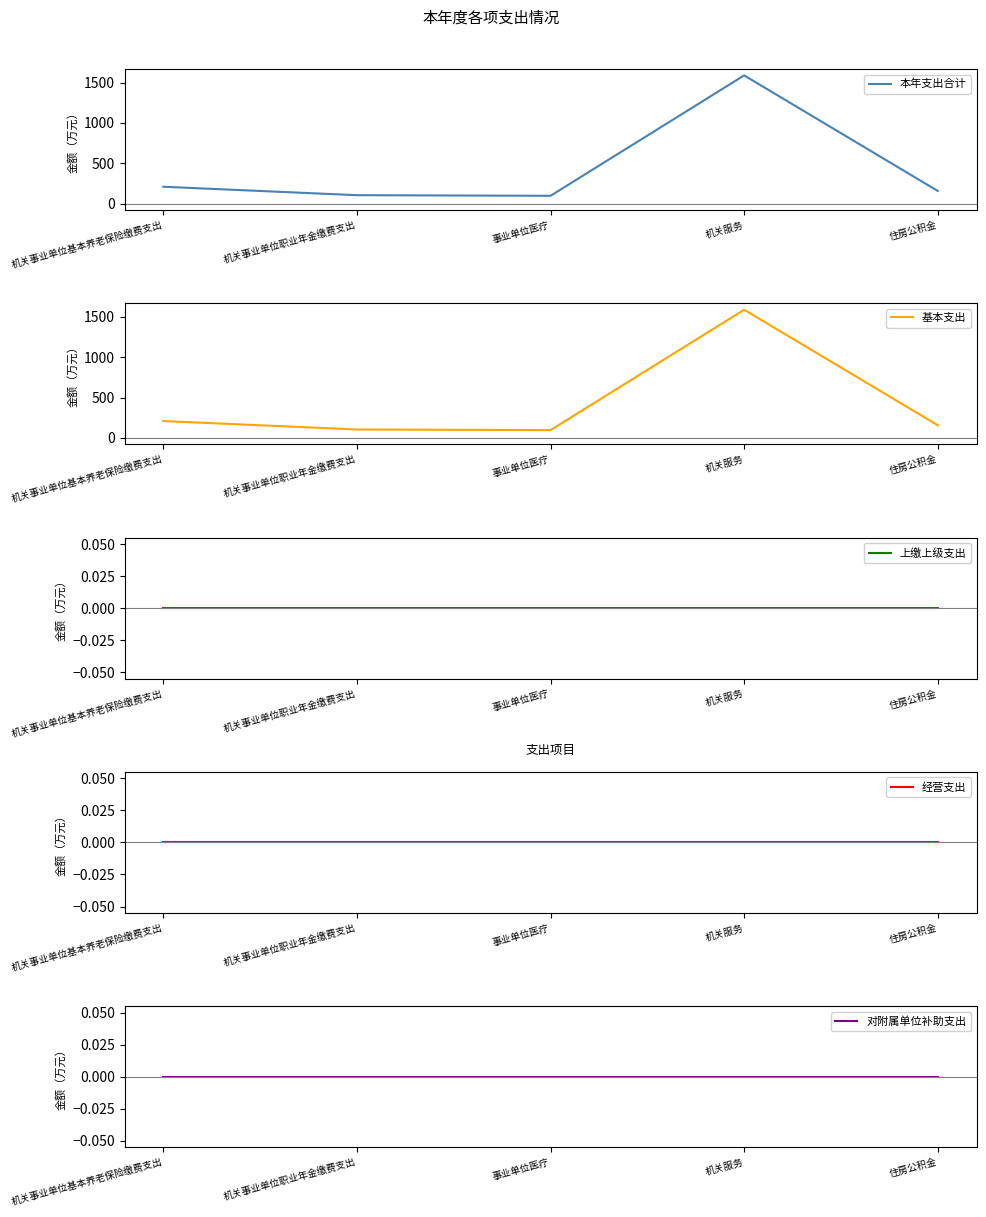

Does the chart have visible grid lines?

No